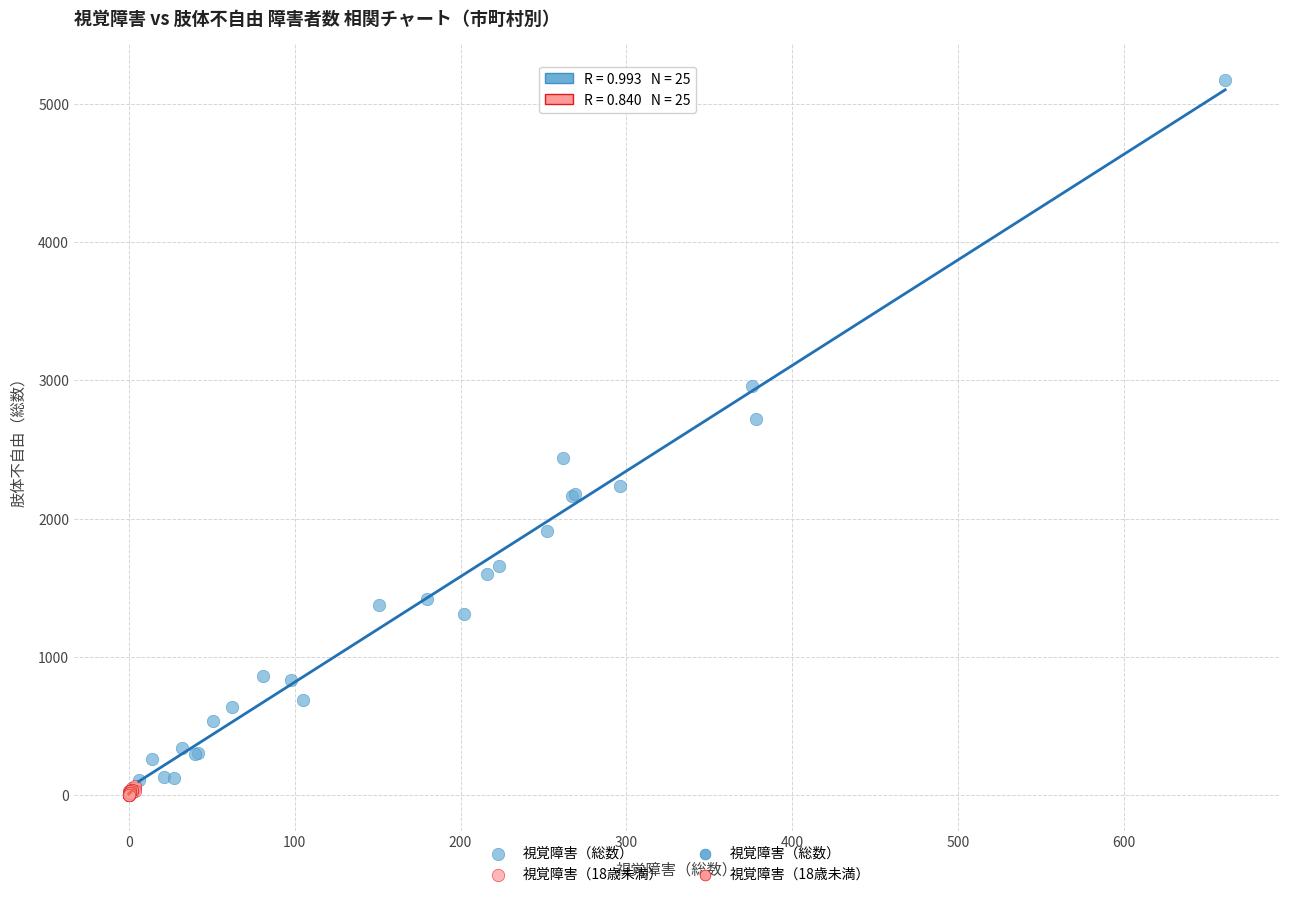

Which series reaches the maximum Y coordinate?

視覚障害（総数）